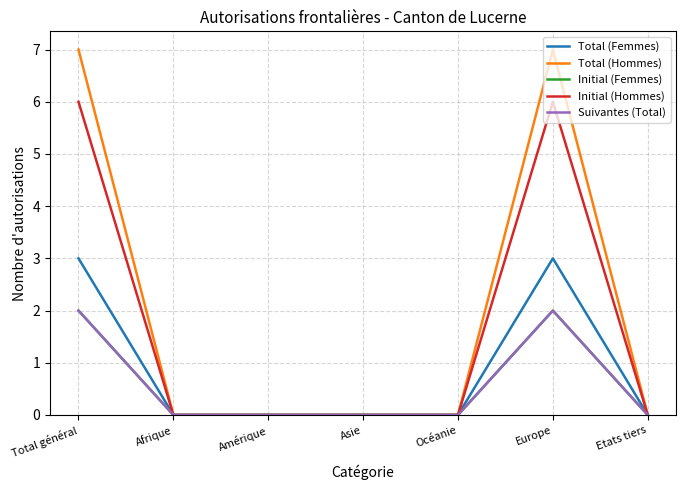

What is the label of the 3rd point from the right?

Océanie